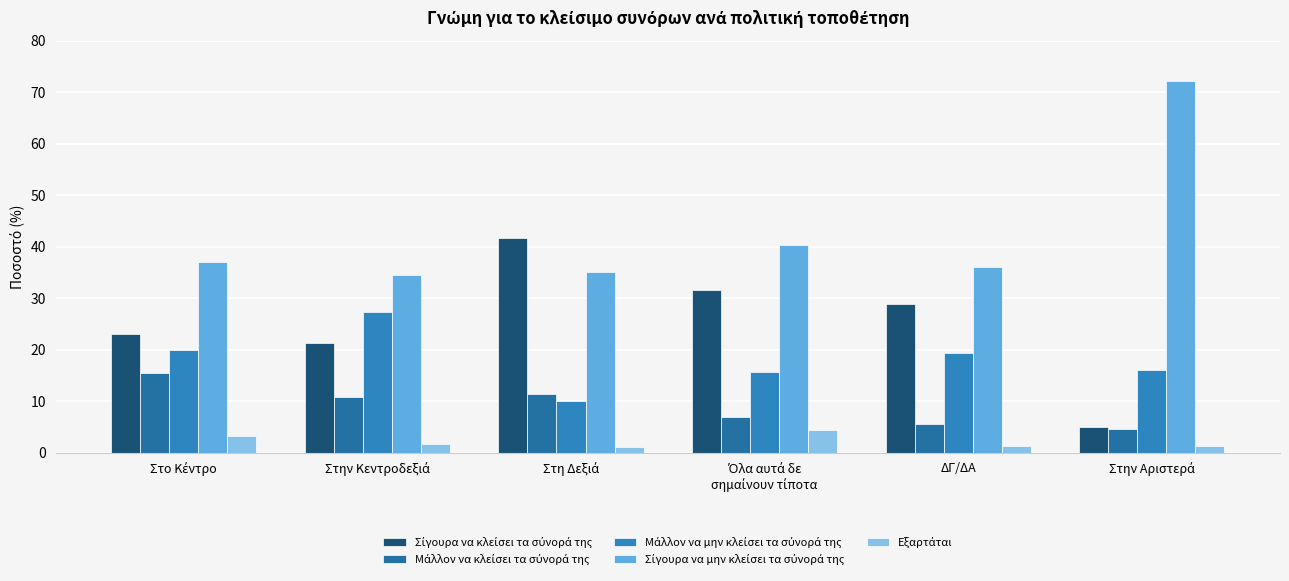

What is the greatest value displayed?

72.2